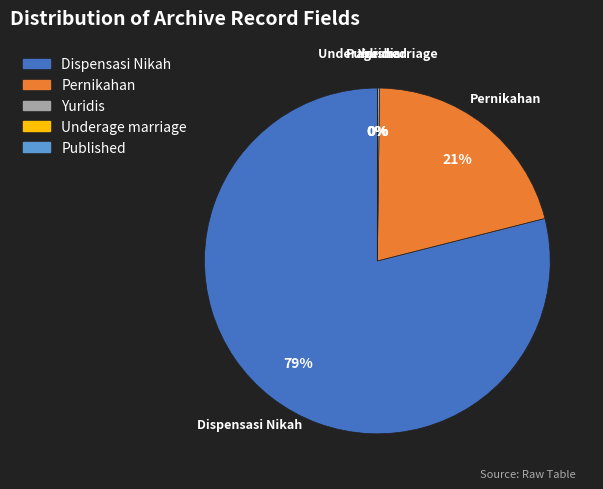

To the nearest percent, what is the average slice percentage?

20%